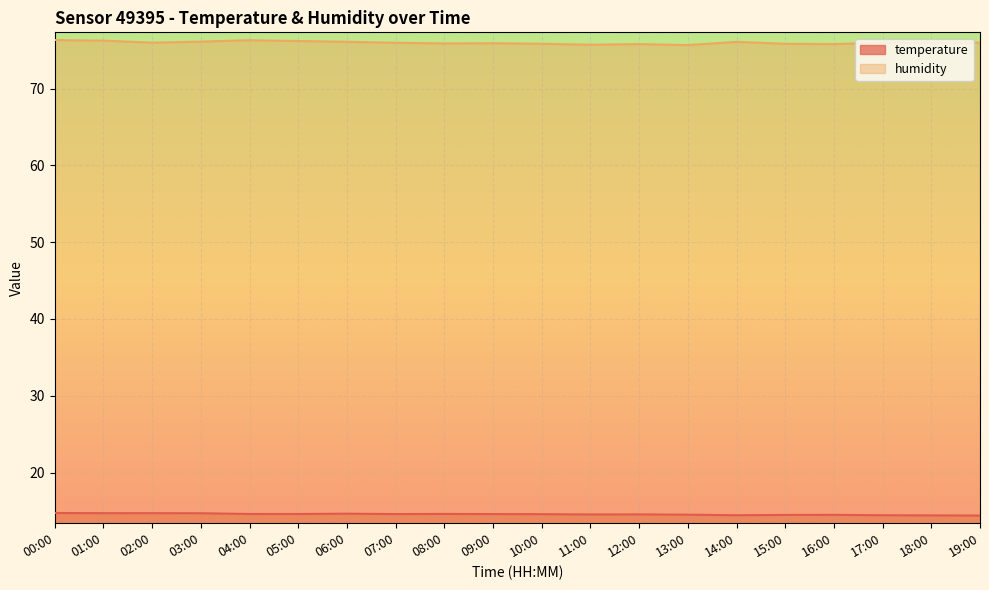

What is the average value of the humidity series?

76.0